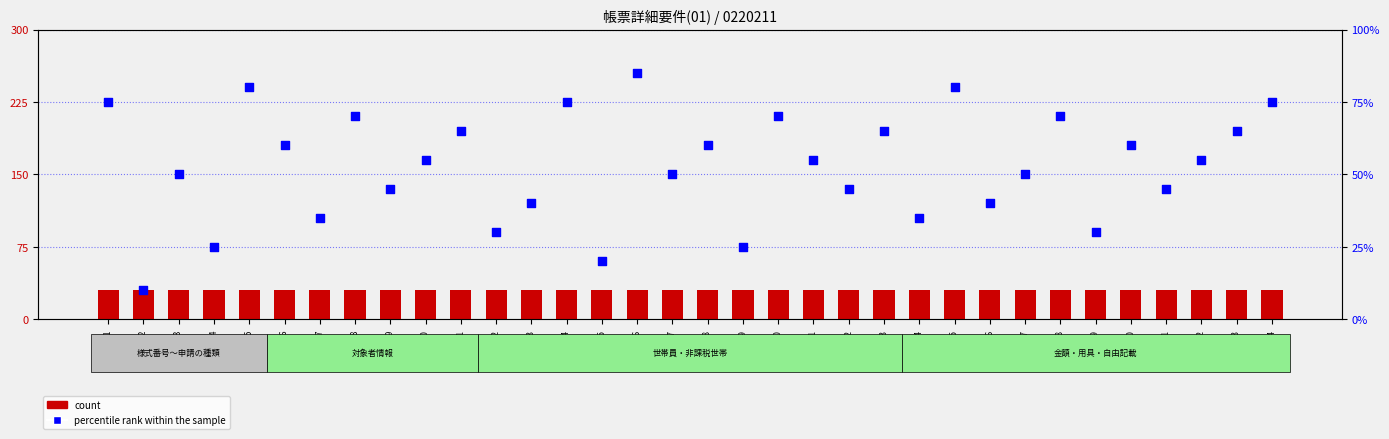

At how many categories does at least one series exceed 81?

1